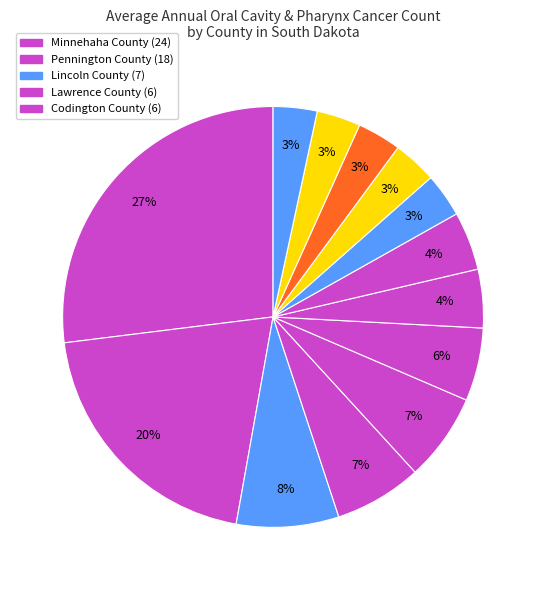

Count the number of slices in the pie.

13